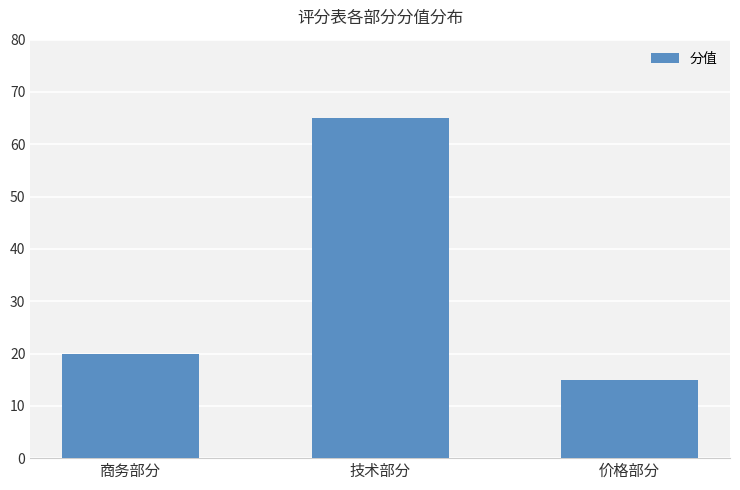

What position from the left is 技术部分?

2